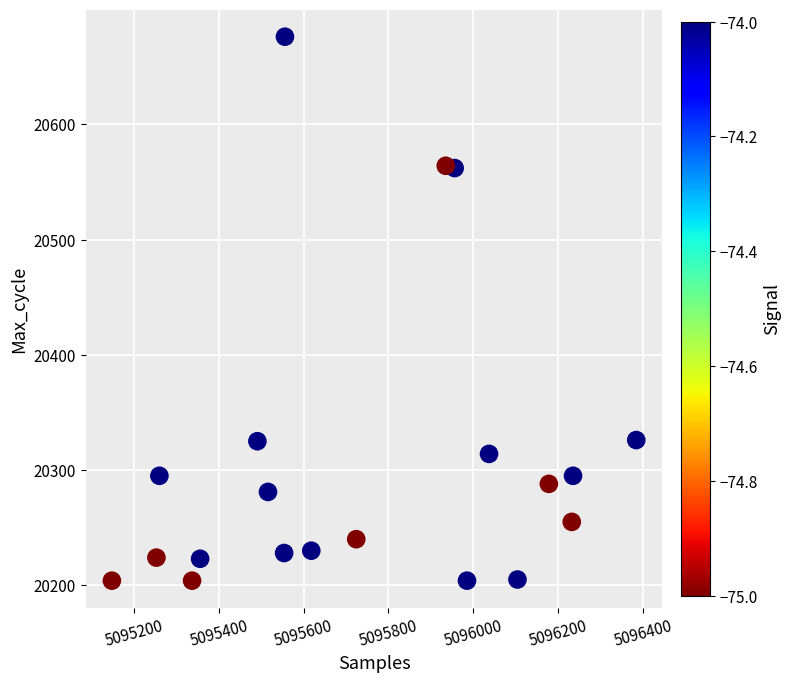

What is the range of Y values (max minus min)?

472